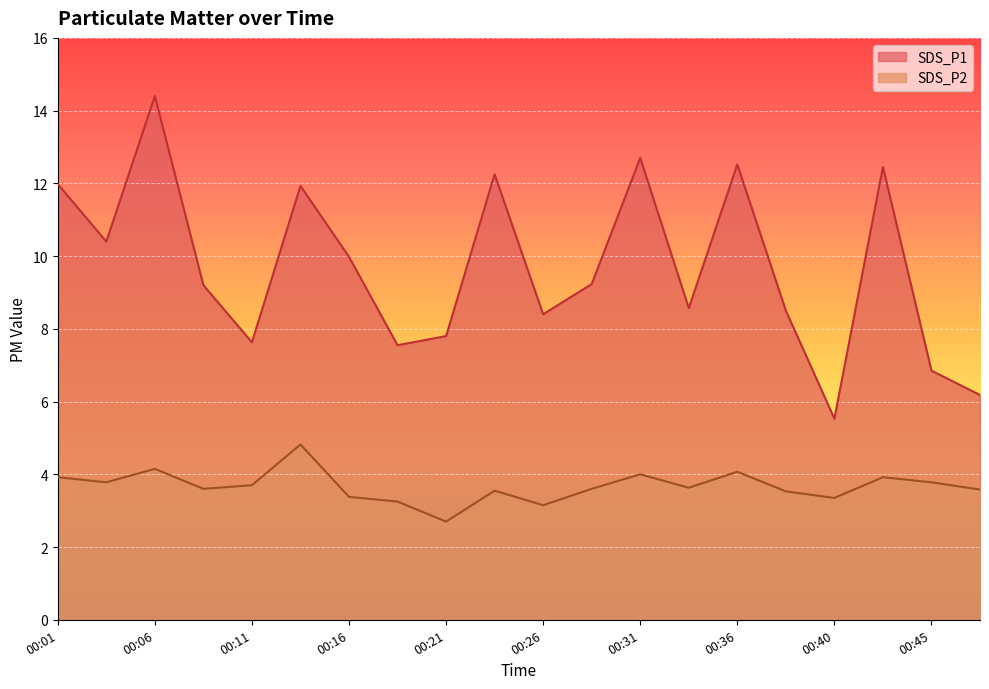

At which label is SDS_P1 closest to 9?

00:09